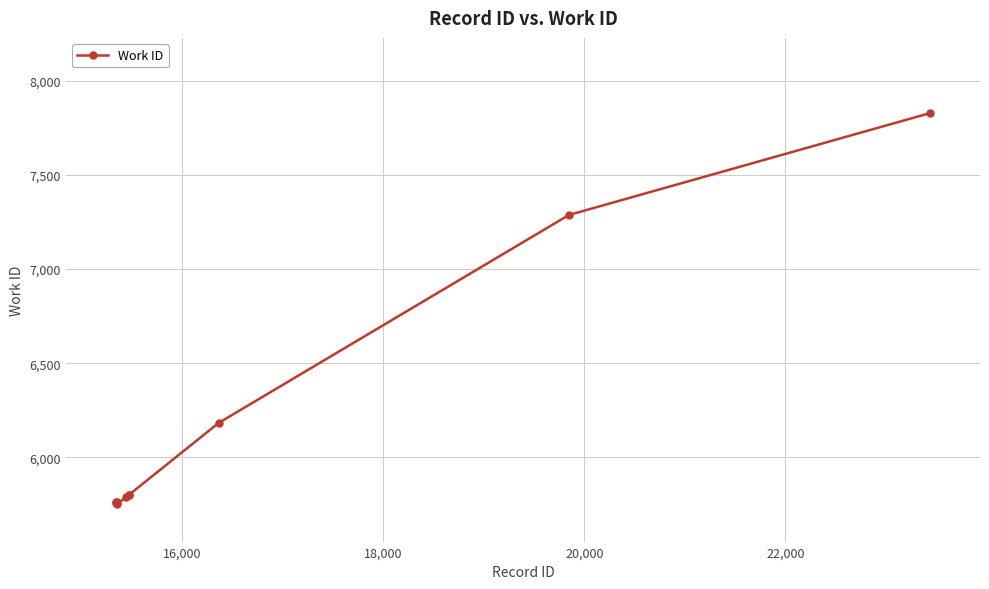

True or false: the data has more than 0 interior local peaks.

True